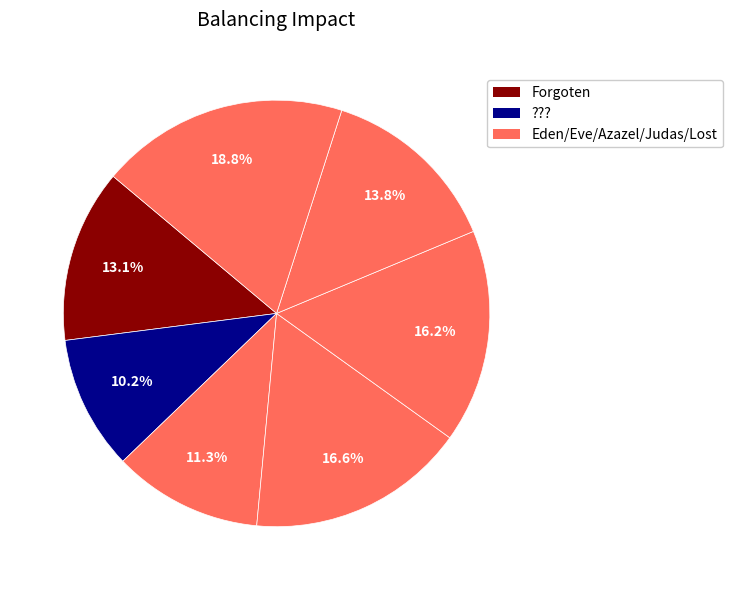

What is the largest slice in the pie chart?

Lost